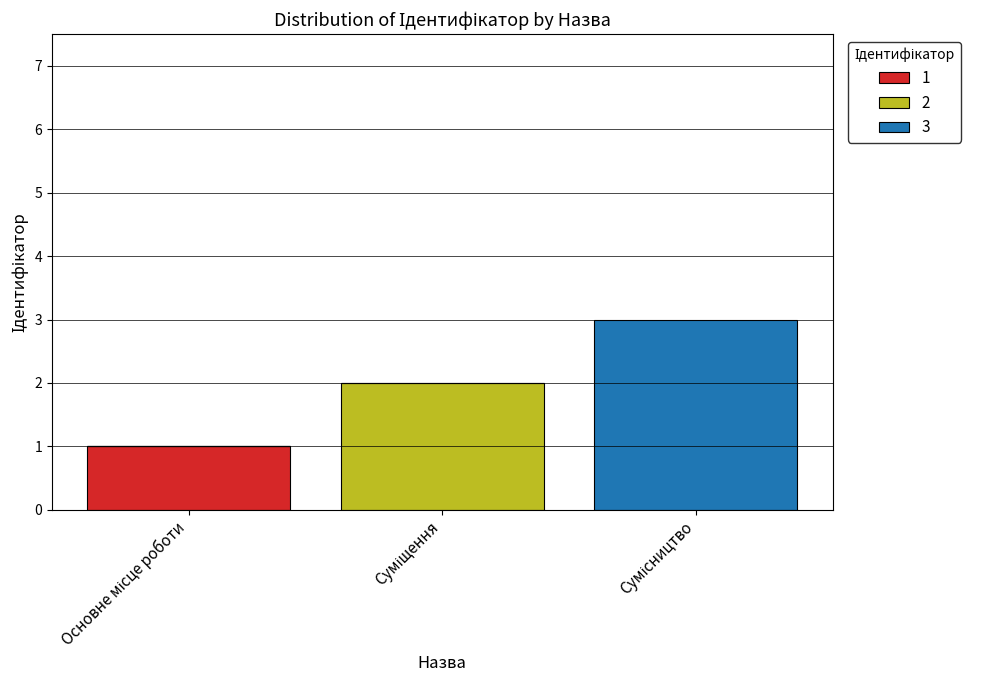

What are all the series names shown in the legend?

1, 2, 3